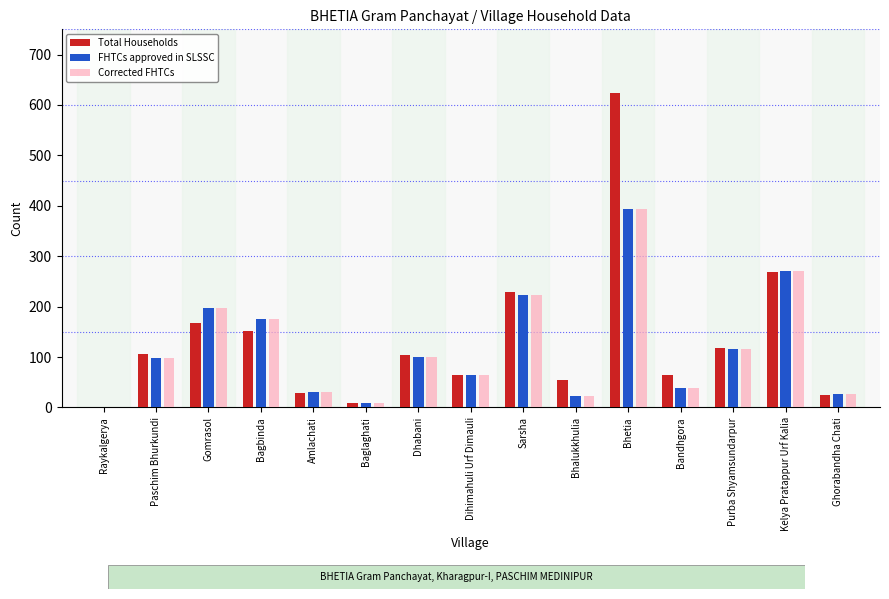

True or false: FHTCs approved in SLSSC has a value of 30 at Amlachati.

True